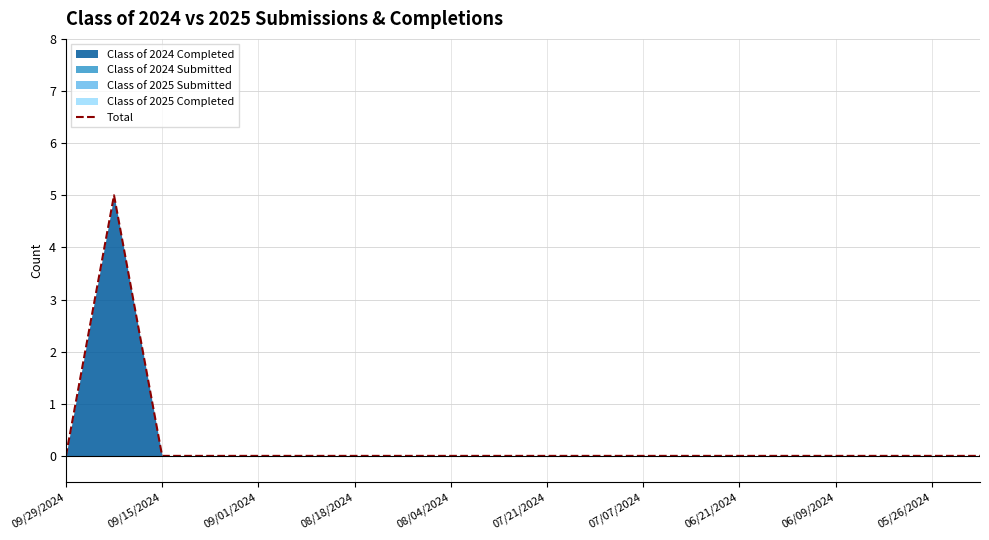

Where is the data nearest to the value 2?

09/29/2024